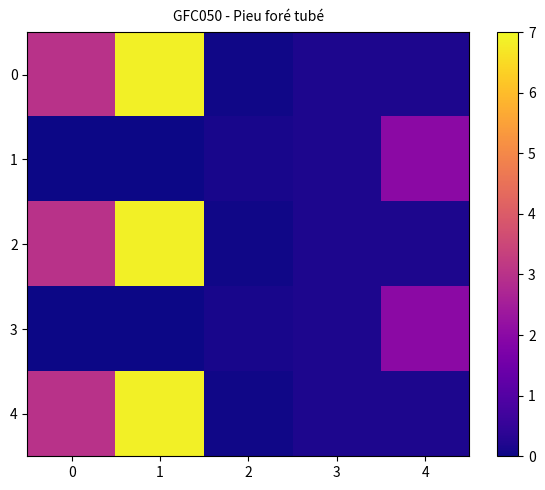

At which category is the sum across all series the highest?

1